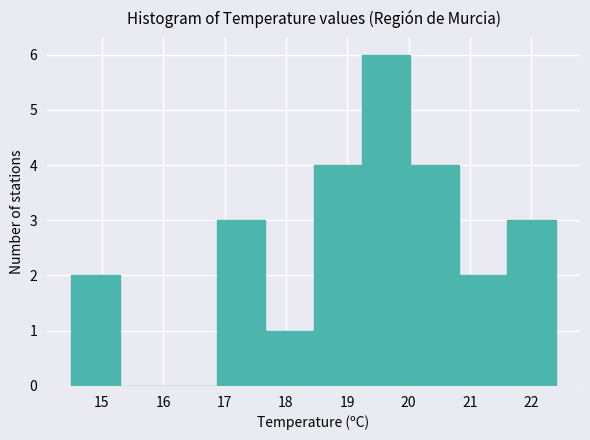

Reading left to right, transcribe this chart: for each bar, give the range it covers on the x-axis and its height. Neither the bar edges nor the heights are printed on the chart, so give them approximately, as read against the axes.

14.50 to 15.29: 2
15.29 to 16.08: 0
16.08 to 16.87: 0
16.87 to 17.66: 3
17.66 to 18.45: 1
18.45 to 19.24: 4
19.24 to 20.03: 6
20.03 to 20.82: 4
20.82 to 21.61: 2
21.61 to 22.40: 3